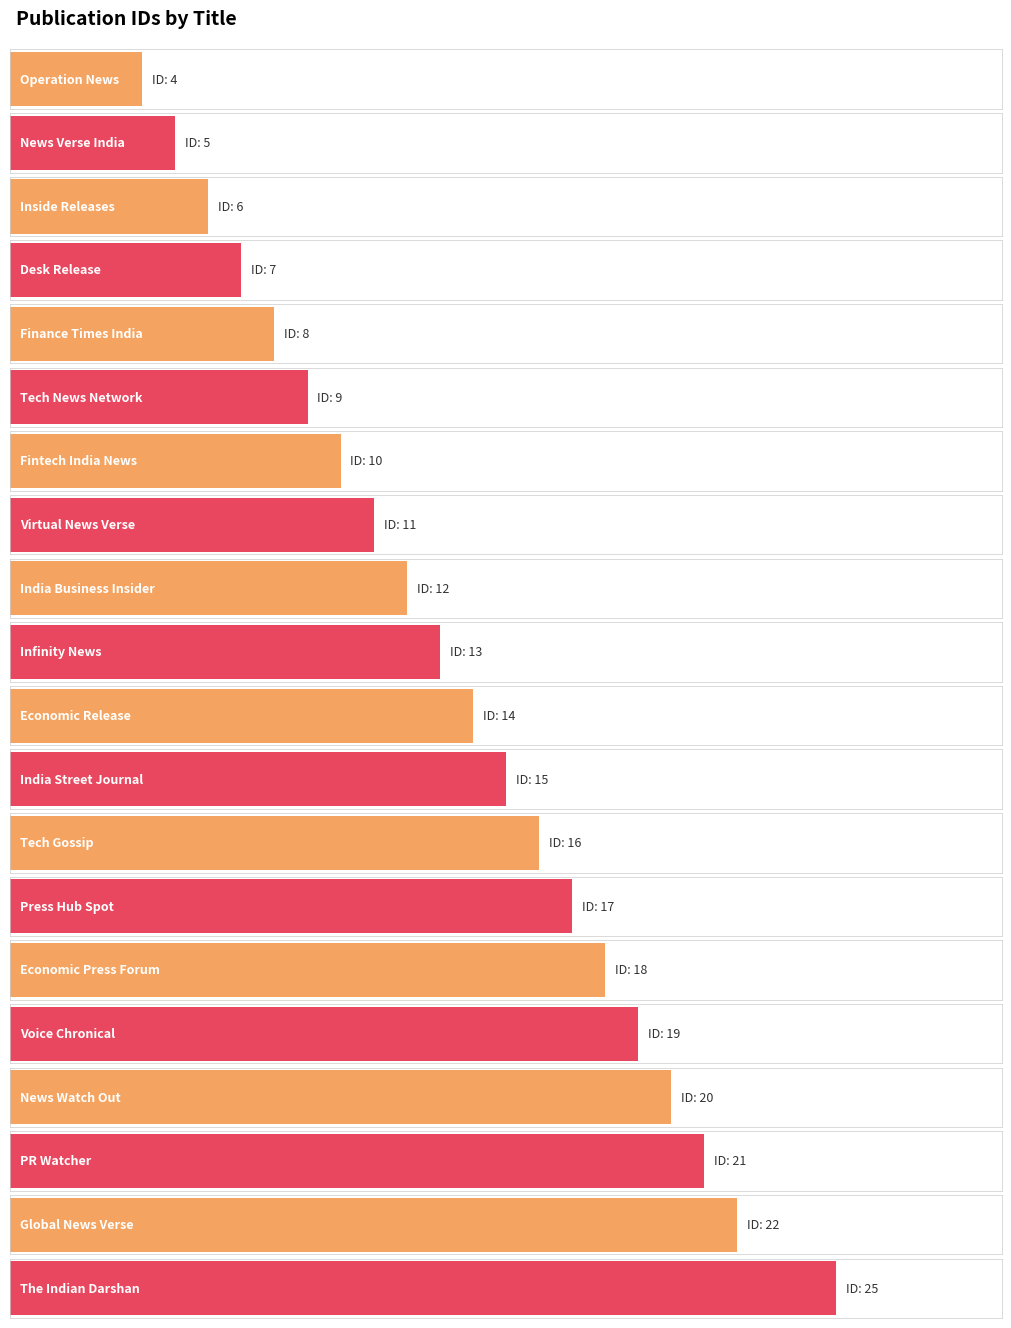

Reading left to right, list all the values displayed in this chart.

Operation News=4	News Verse India=5	Inside Releases=6	Desk Release=7	Finance Times India=8	Tech News Network=9	Fintech India News=10	Virtual News Verse=11	India Business Insider=12	Infinity News=13	Economic Release=14	India Street Journal=15	Tech Gossip=16	Press Hub Spot=17	Economic Press Forum=18	Voice Chronical=19	News Watch Out=20	PR Watcher=21	Global News Verse=22	The Indian Darshan=25